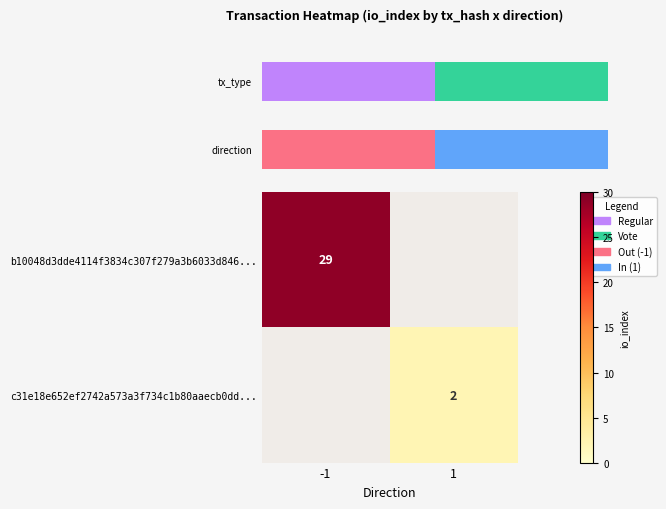

The c31e18e652ef2742a573a3f734c1b80aaecb0dd... series shows 2 at 1. True or false?

True